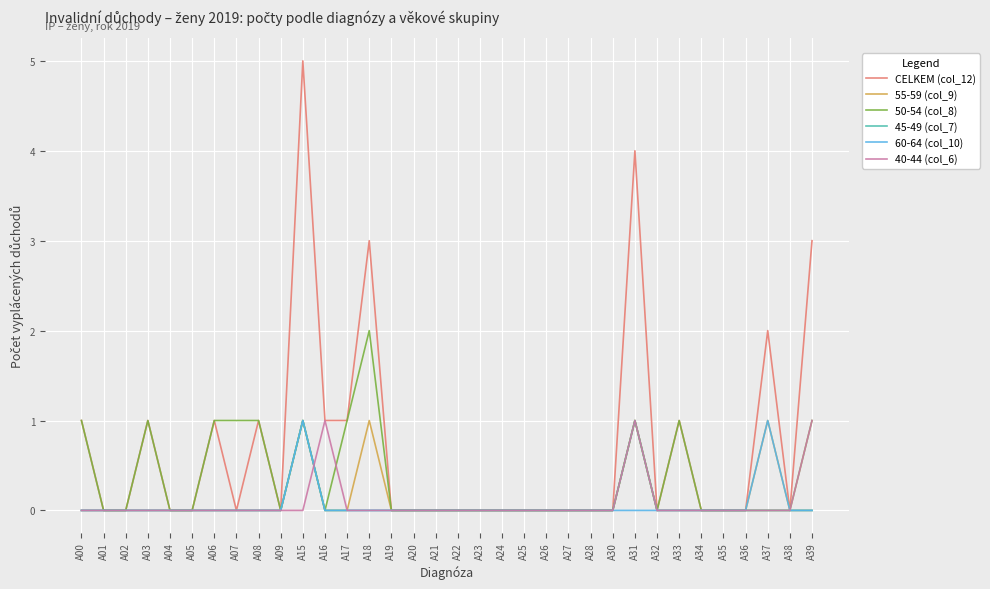

What is the maximum value for 45-49 (col_7)?

1